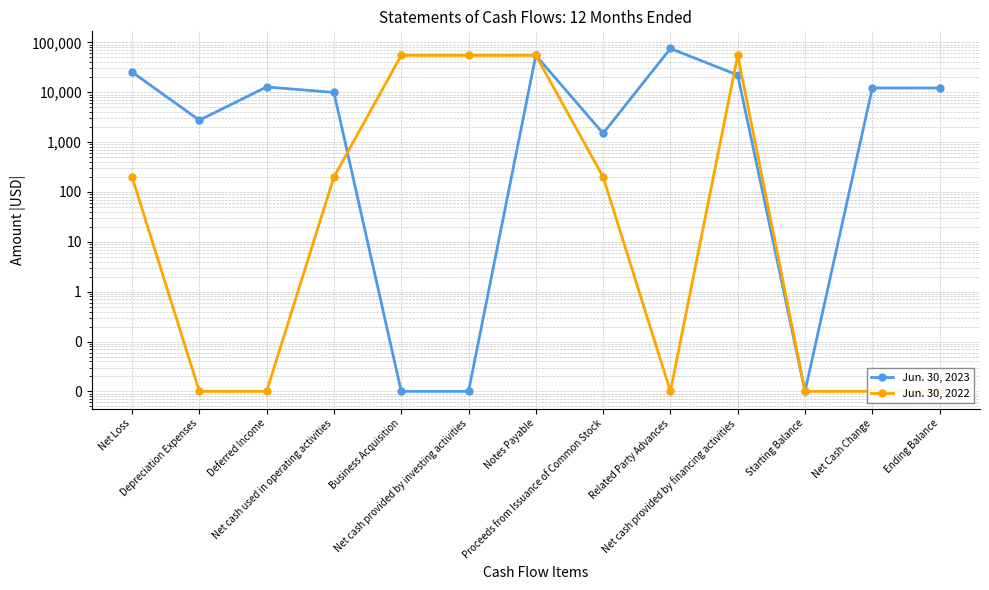

Rank the series by their average value, from highest to lowest.

Jun. 30, 2023, Jun. 30, 2022